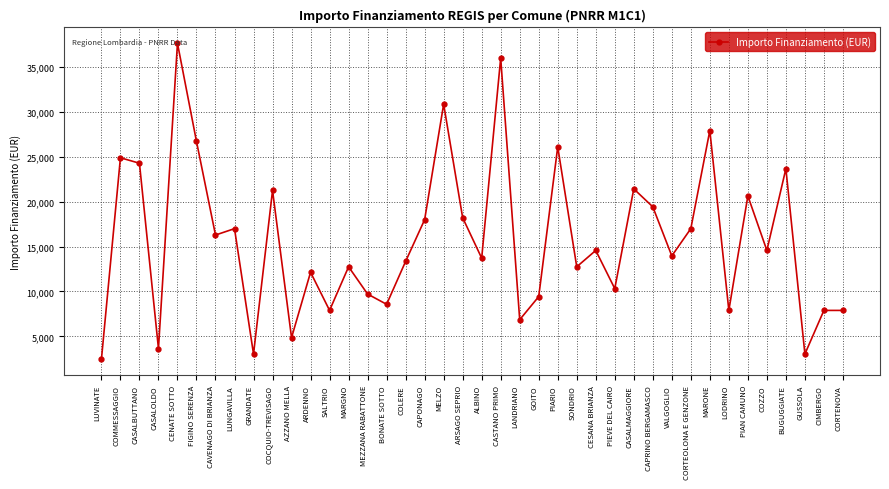

Is it true that the value at CESANA BRIANZA is 14568?

True